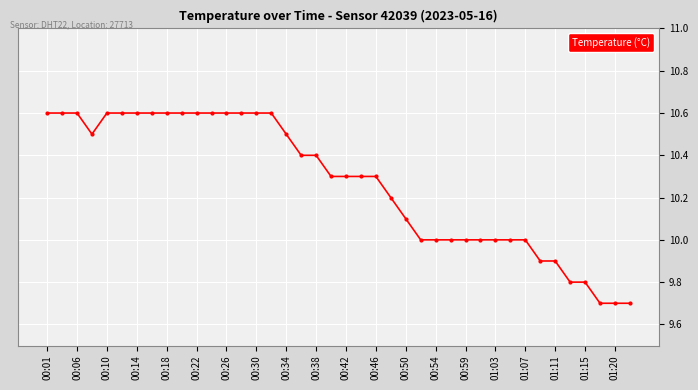

What is the sum of all values?

410.8